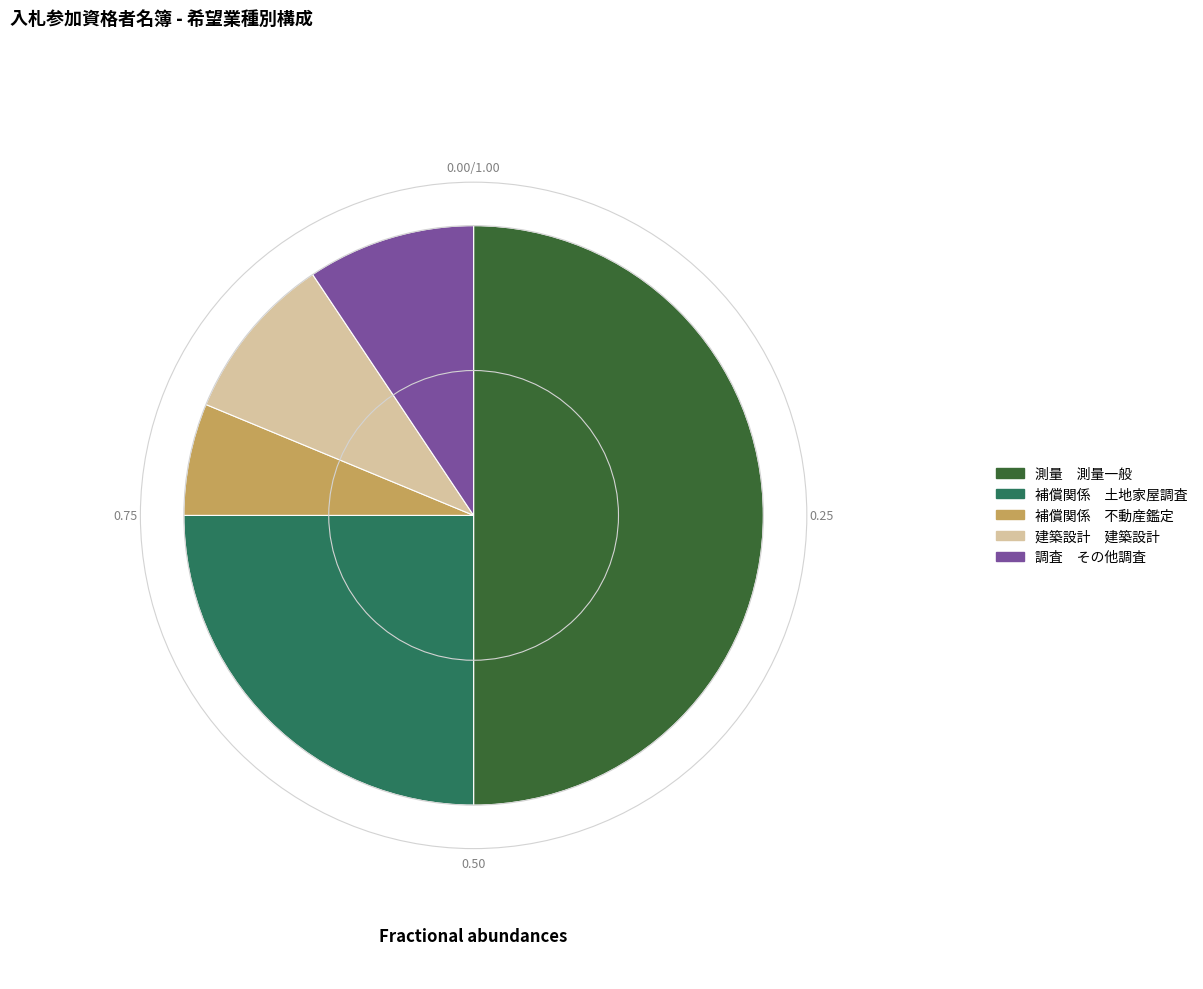

What is the ratio of the value at 調査 その他調査 to the value at 補償関係 不動産鑑定?

1.5